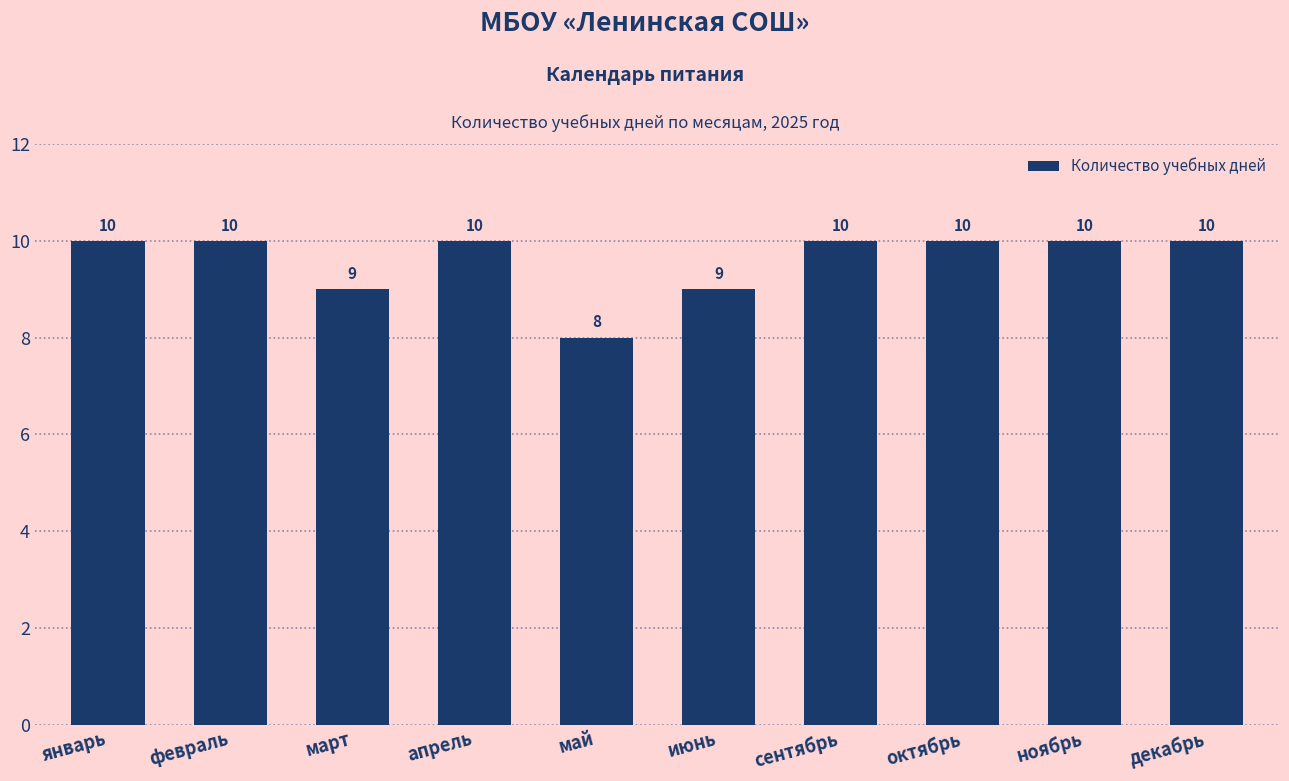

What is the sum of all values?

96